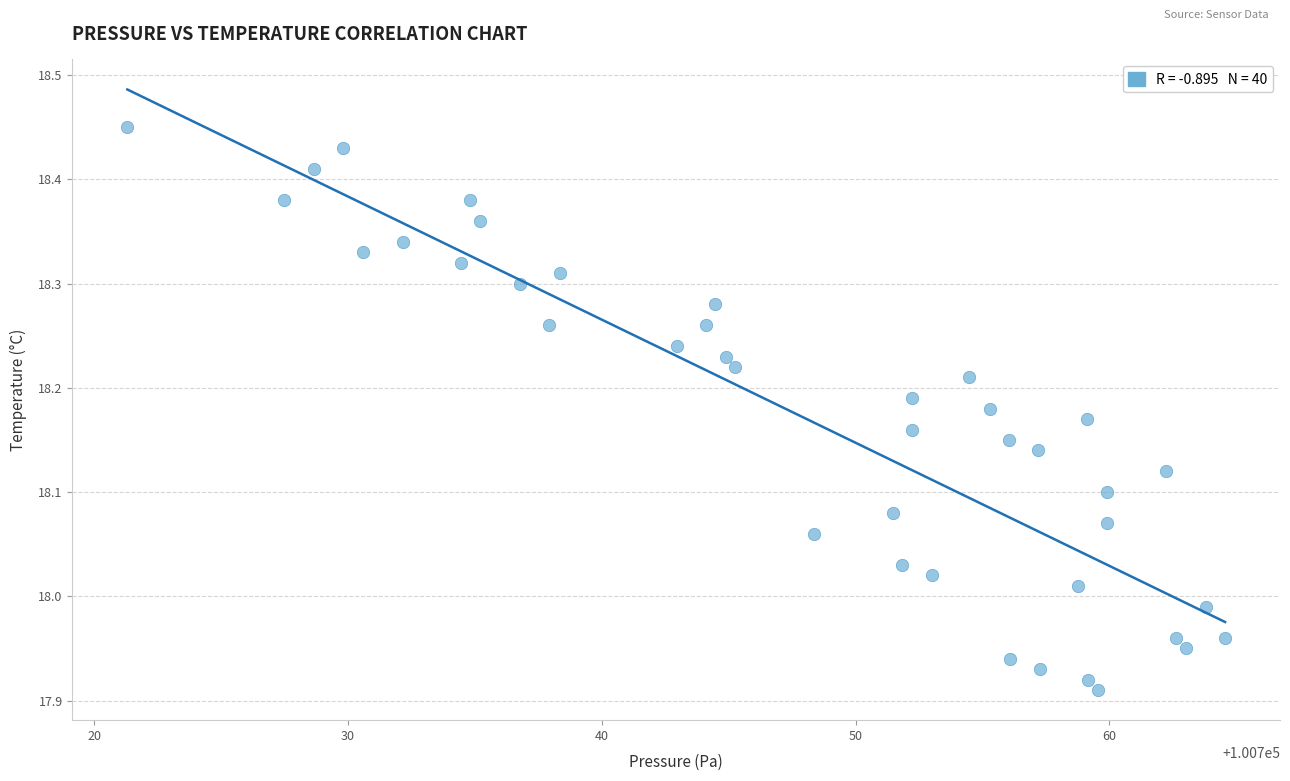

What is the range of Y values (max minus min)?

0.5